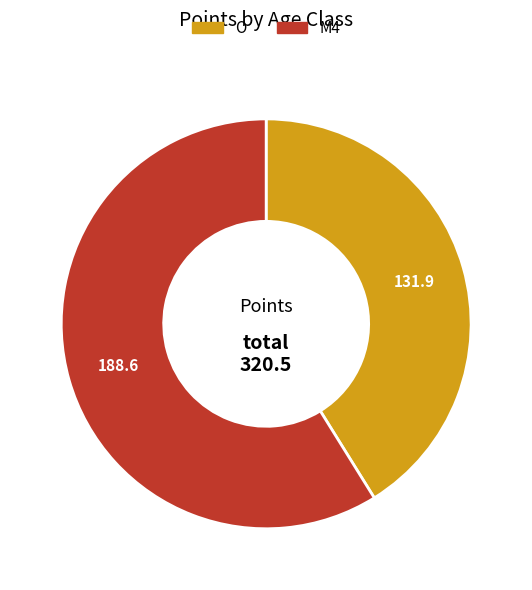

True or false: O accounts for 30% of the total.

False